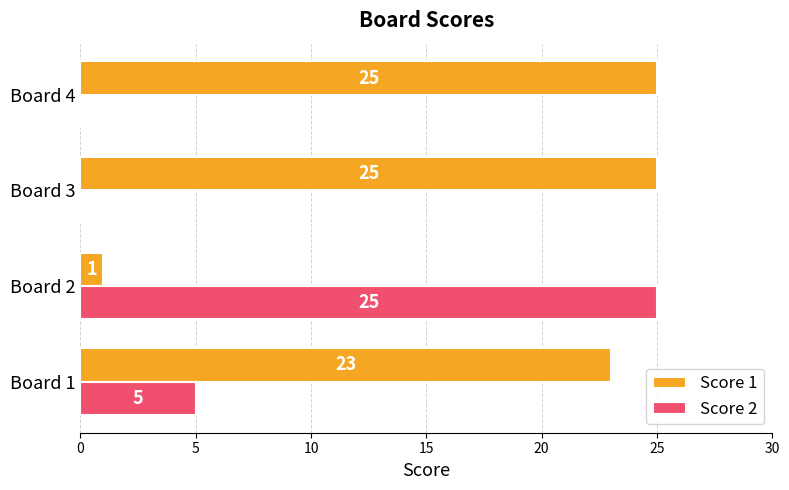

What is the sum of the Score 1 values at Board 1 and Board 4?

48